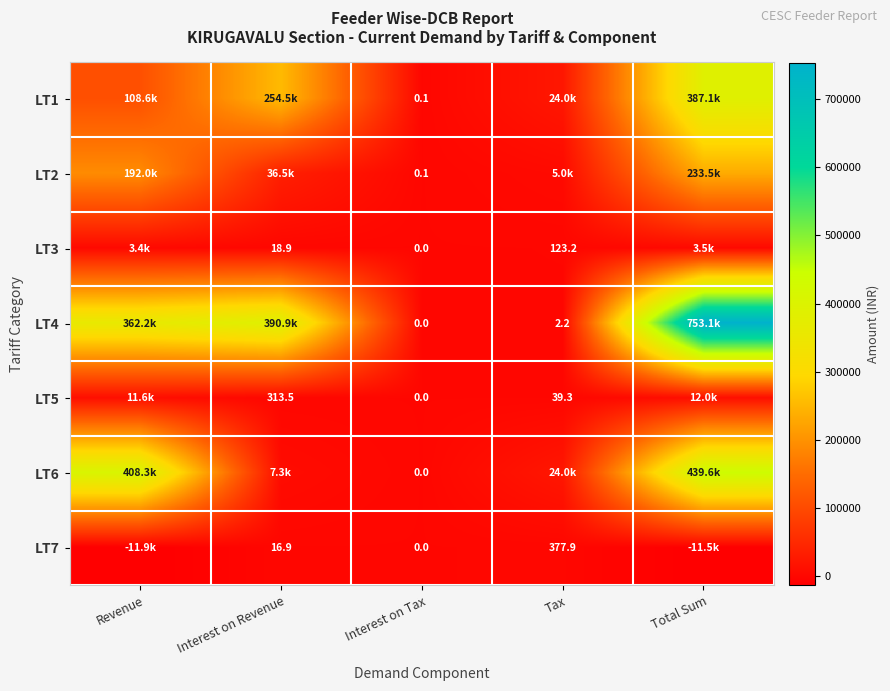

Is the value of LT5 at Interest on Revenue greater than the value of LT6 at Interest on Tax?

Yes